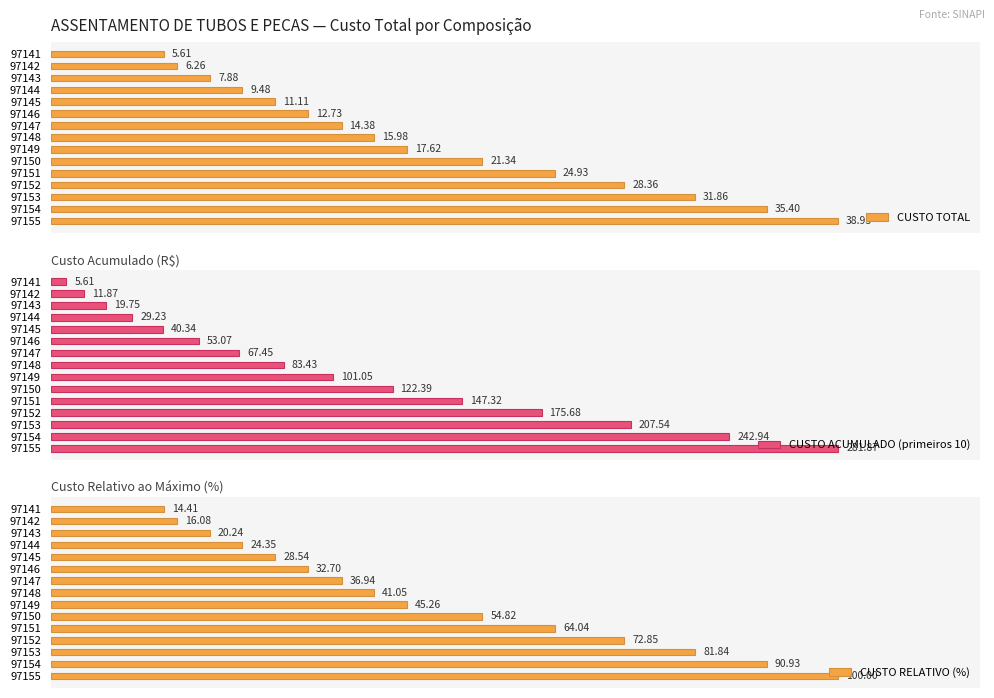

List the labels in order of CUSTO TOTAL value, largest first.

97155, 97154, 97153, 97152, 97151, 97150, 97149, 97148, 97147, 97146, 97145, 97144, 97143, 97142, 97141